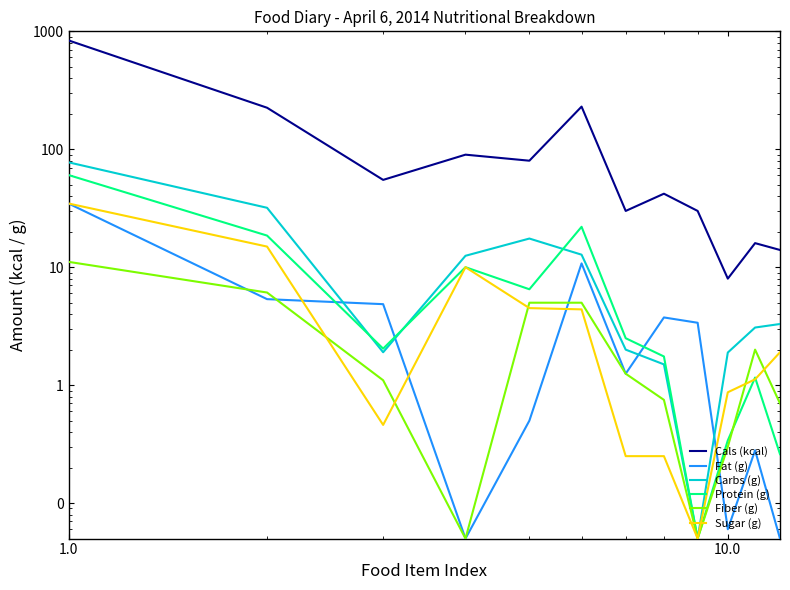

Reading left to right, list all the values displayed in this chart.

Cals (kcal): 837.0	225.0	55.0	90.0	80.0	230.0	30.0	42.0	30.0	8.0	16.0	14.0
Fat (g): 34.6	5.4	4.9	0.1	0.5	10.8	1.2	3.8	3.4	0.1	0.3	0.1
Carbs (g): 77.5	31.9	1.9	12.5	17.5	12.8	2.0	1.5	0.1	1.9	3.1	3.3
Protein (g): 60.4	18.5	2.0	10.0	6.5	22.0	2.5	1.8	0.1	0.3	1.2	0.3
Fiber (g): 11.1	6.1	1.1	0.1	5.0	5.0	1.2	0.8	0.1	0.3	2.0	0.7
Sugar (g): 34.7	15.0	0.5	10.0	4.5	4.4	0.2	0.2	0.1	0.9	1.1	1.9